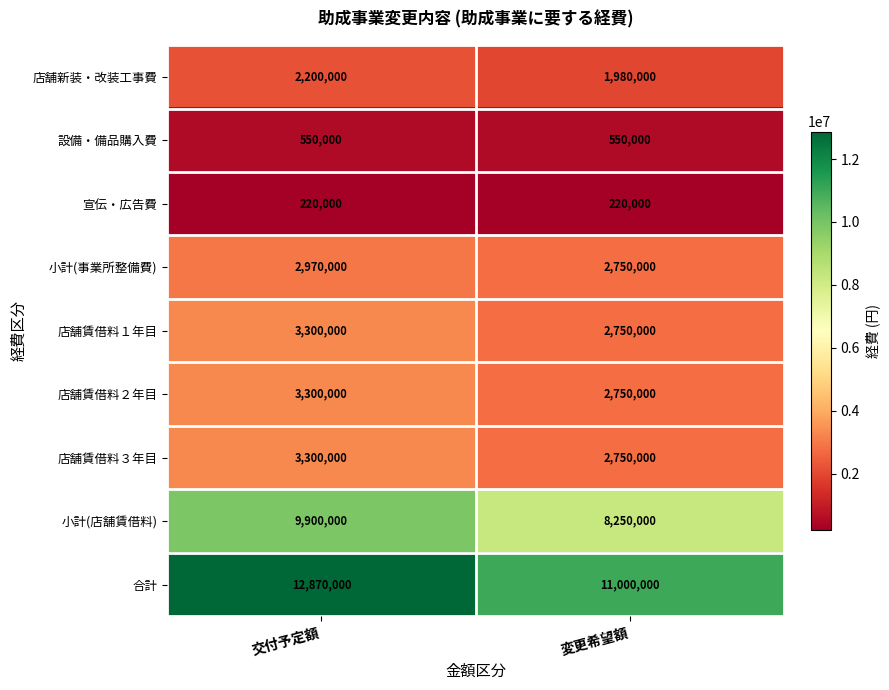

Is the value of 小計(事業所整備費) at 変更希望額 greater than the value of 宣伝・広告費 at 変更希望額?

Yes